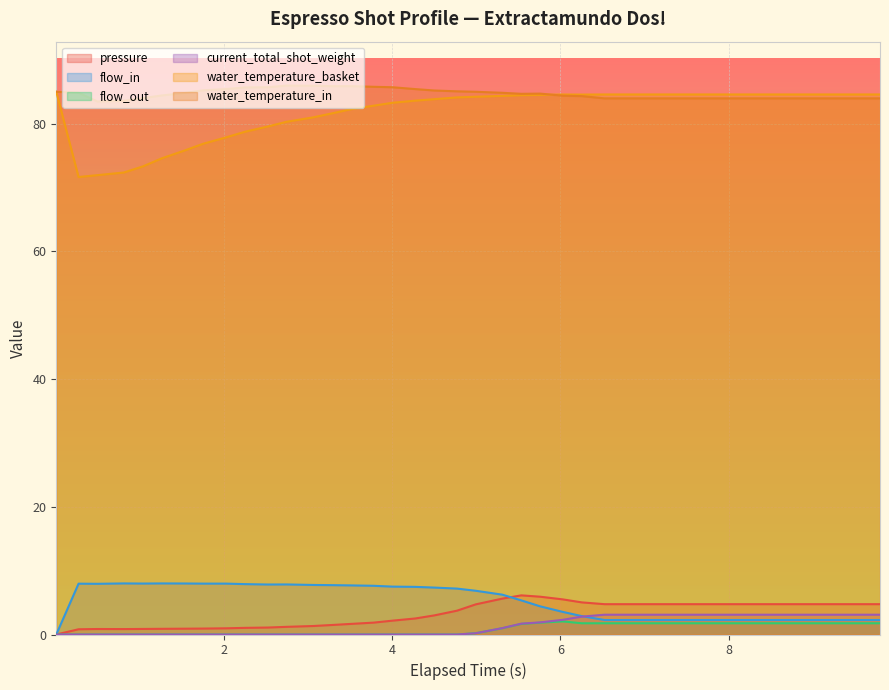

True or false: flow_in and water_temperature_in cross at least once.

False